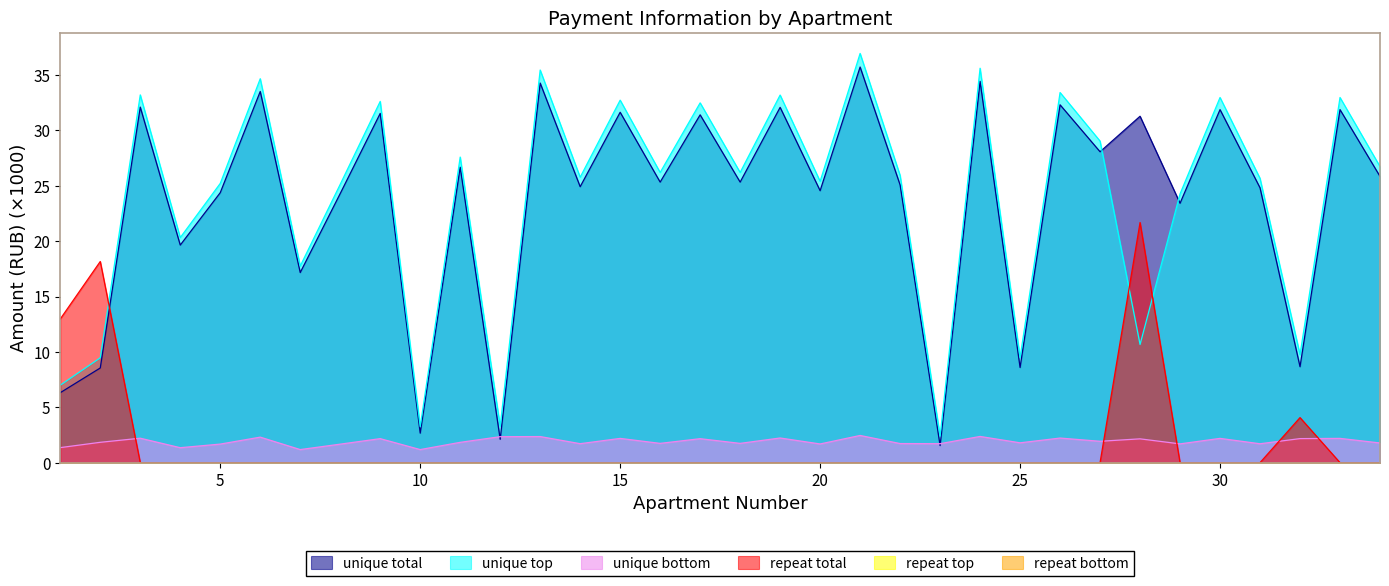

How many lines are shown in the chart?

6